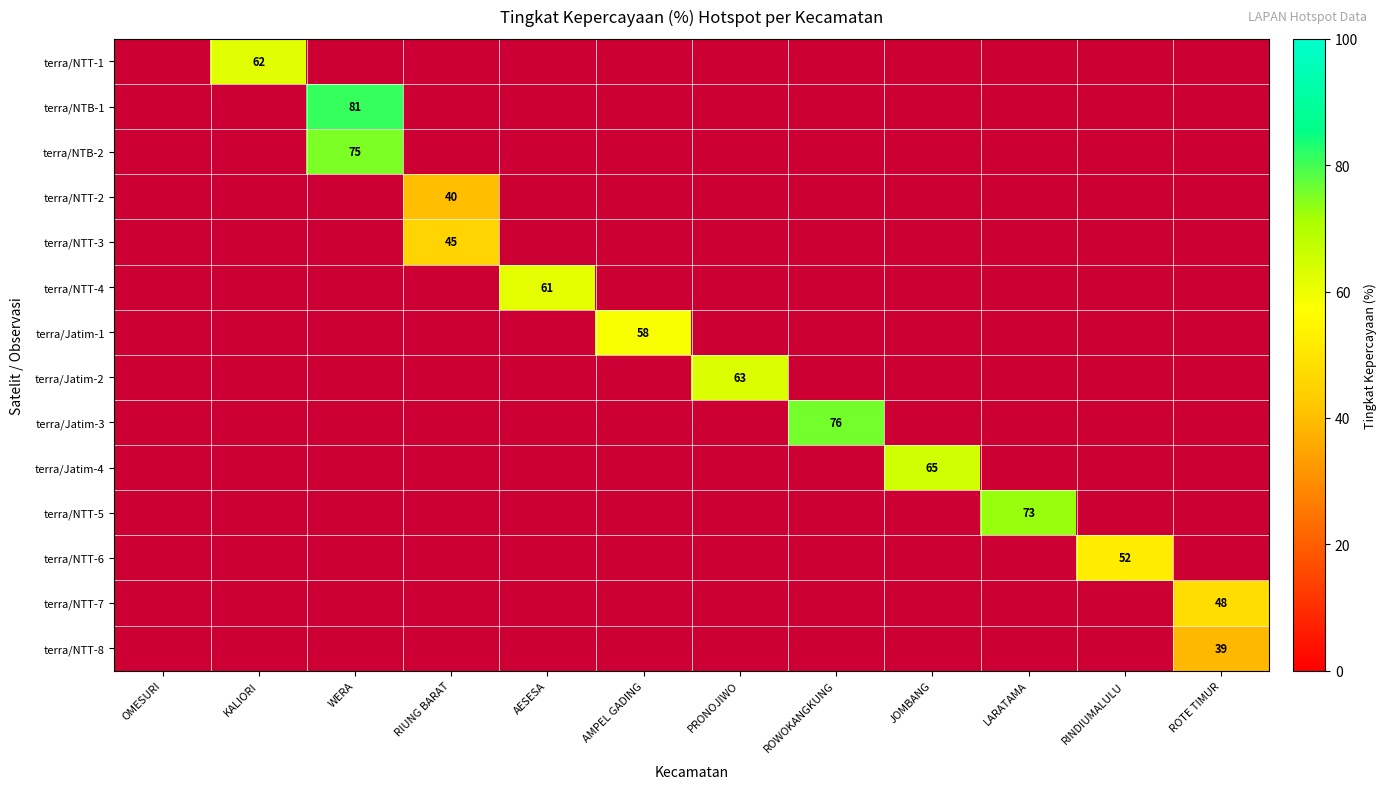

Which series changed the most between PRONOJIWO and LARATAMA?

terra/NTT-5